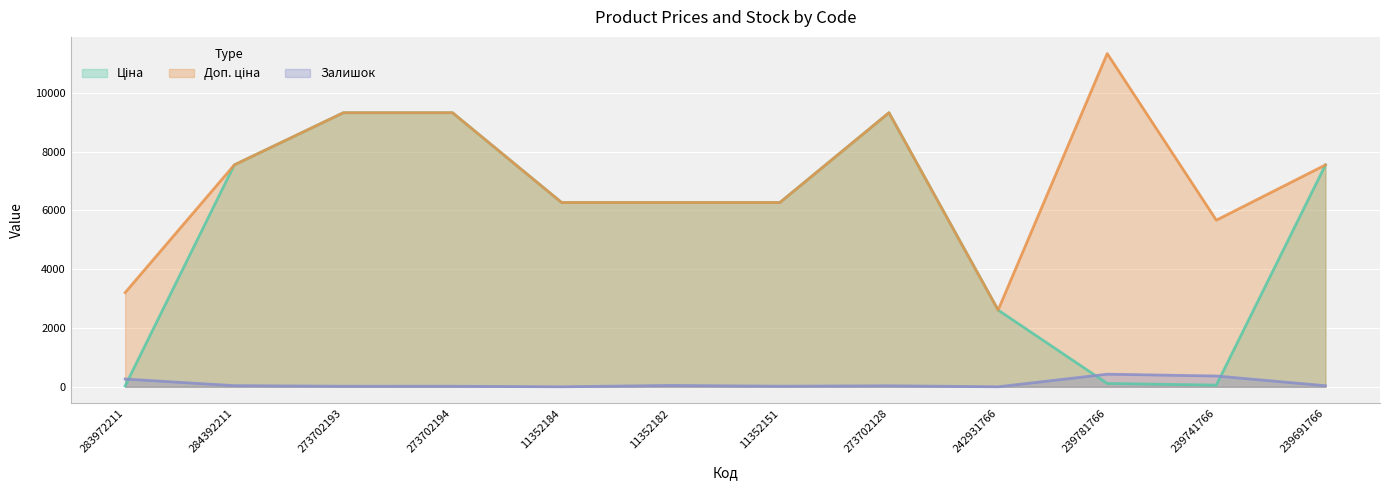

Between which two adjacent categories do Ціна and Залишок first intersect?

283972211 and 284392211